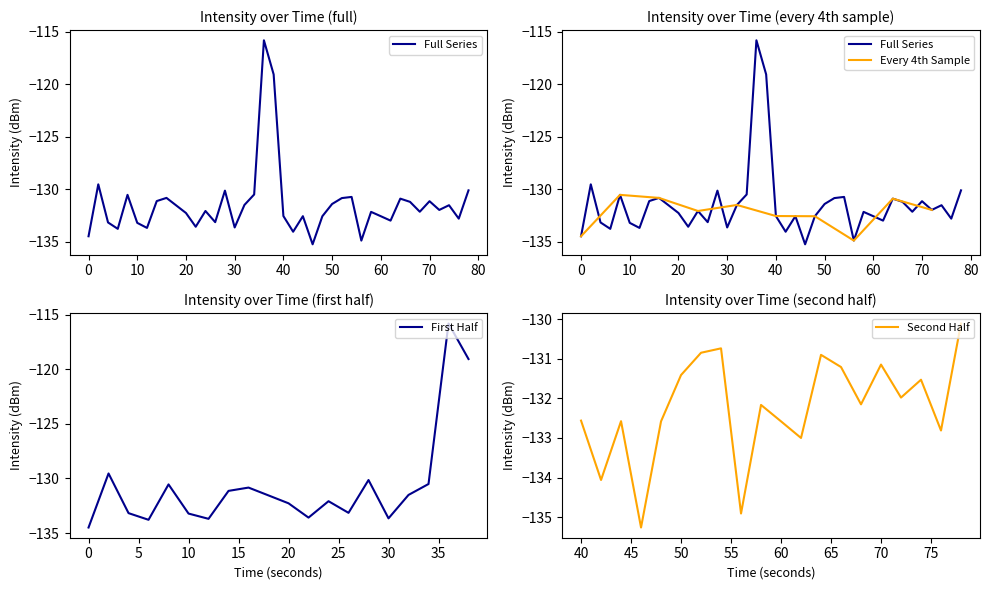

What is the lowest value of the First Half series?

-134.5